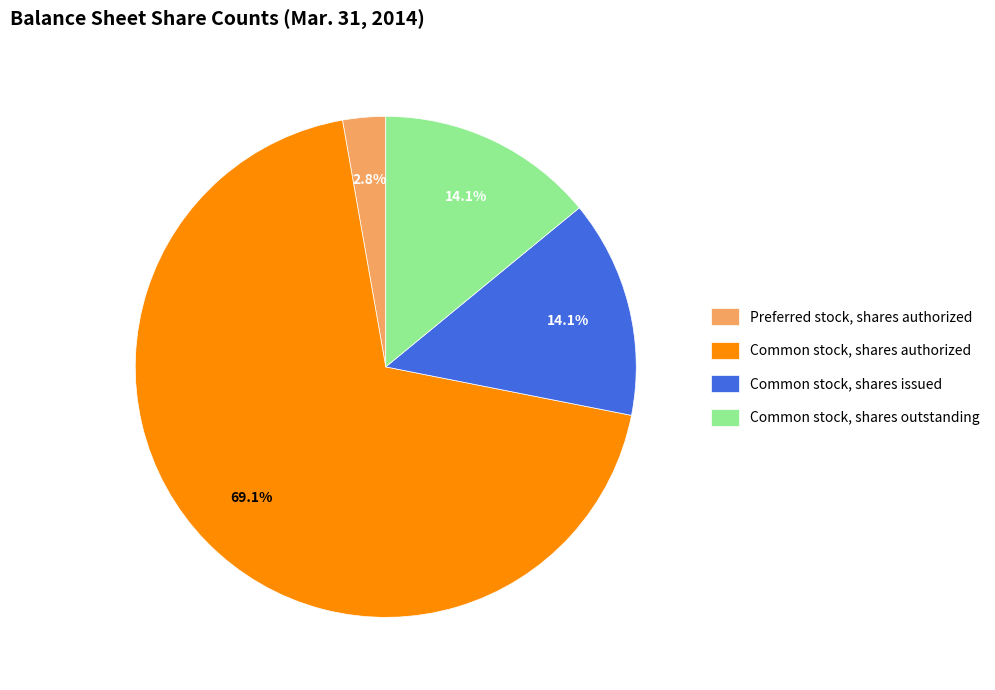

Which category accounts for the majority?

Common stock, shares authorized